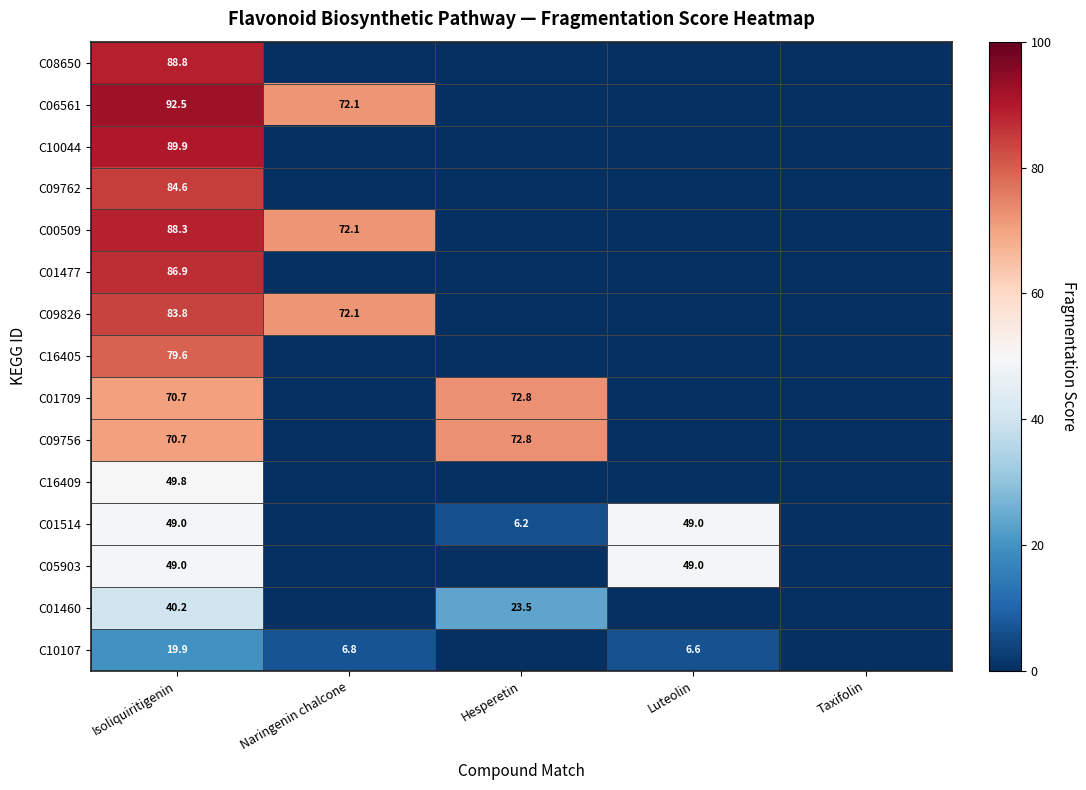

Is it true that C01709 equals 38.8 at Hesperetin?

False